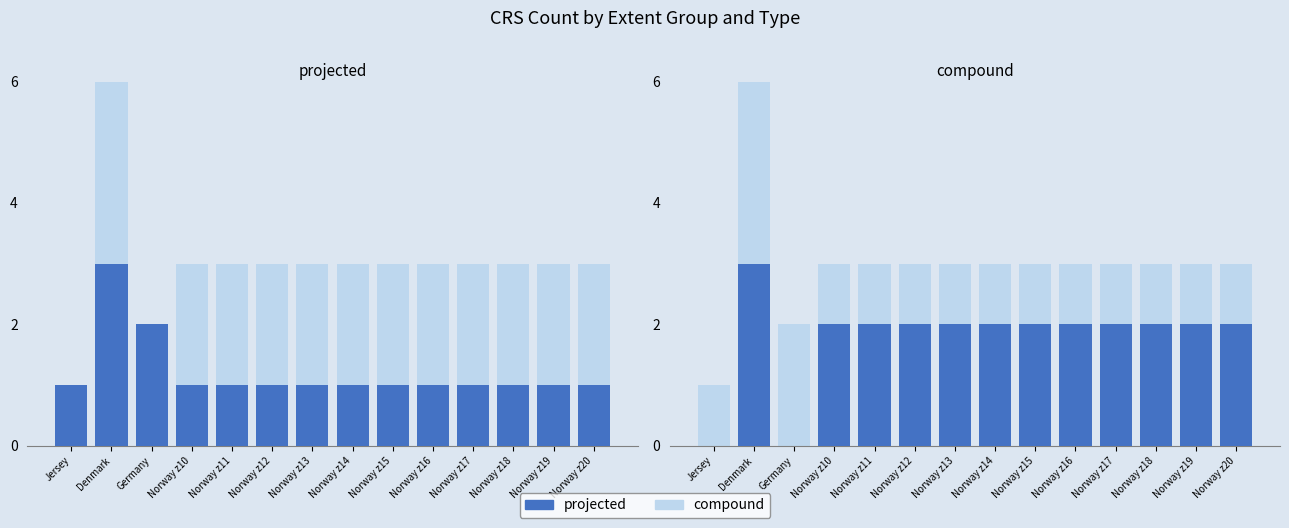

Is the value of compound at Norway z14 greater than the value of projected at Norway z20?

No